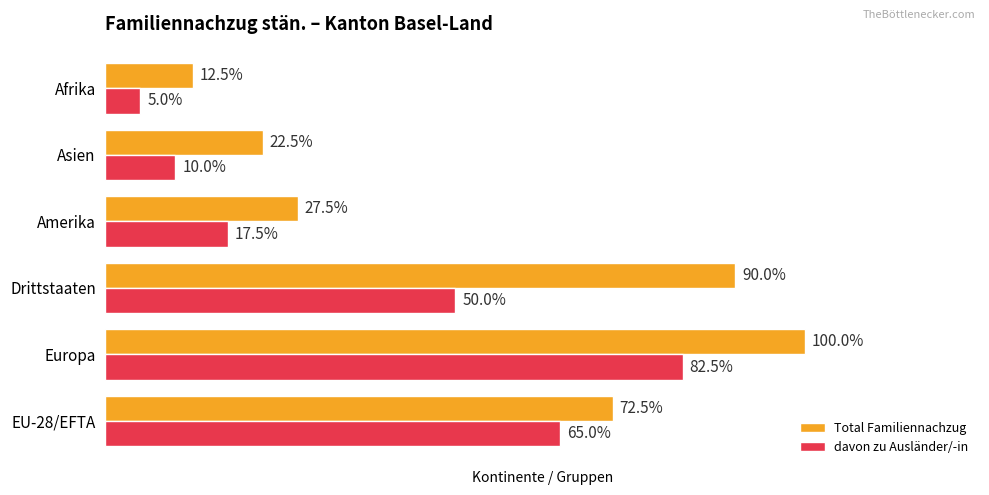

What are all the series names shown in the legend?

Total Familiennachzug, davon zu Ausländer/-in